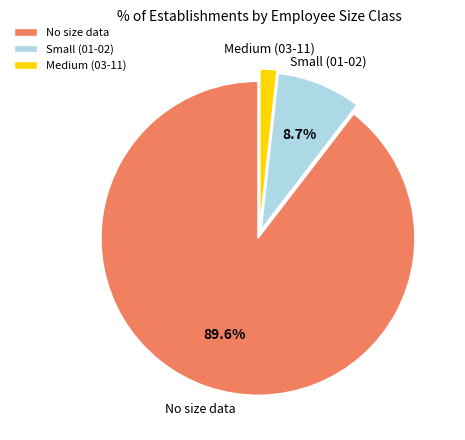

Which category accounts for the majority?

No size data